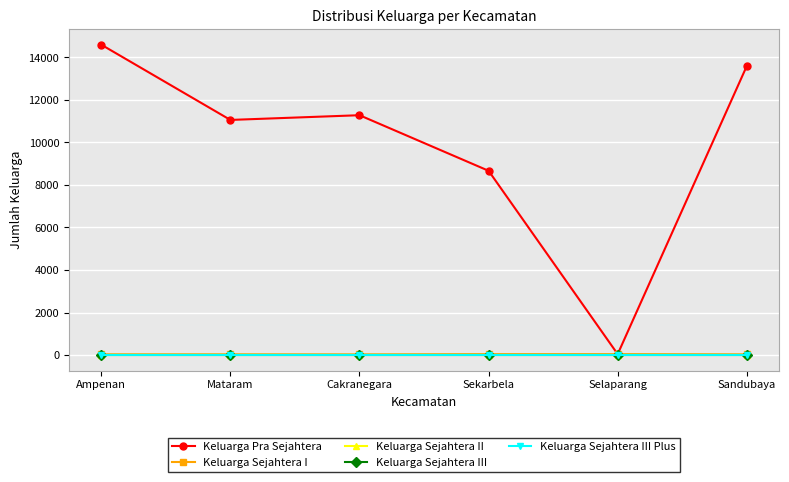

What is the spread (max minus min) of values at Sekarbela?

8665